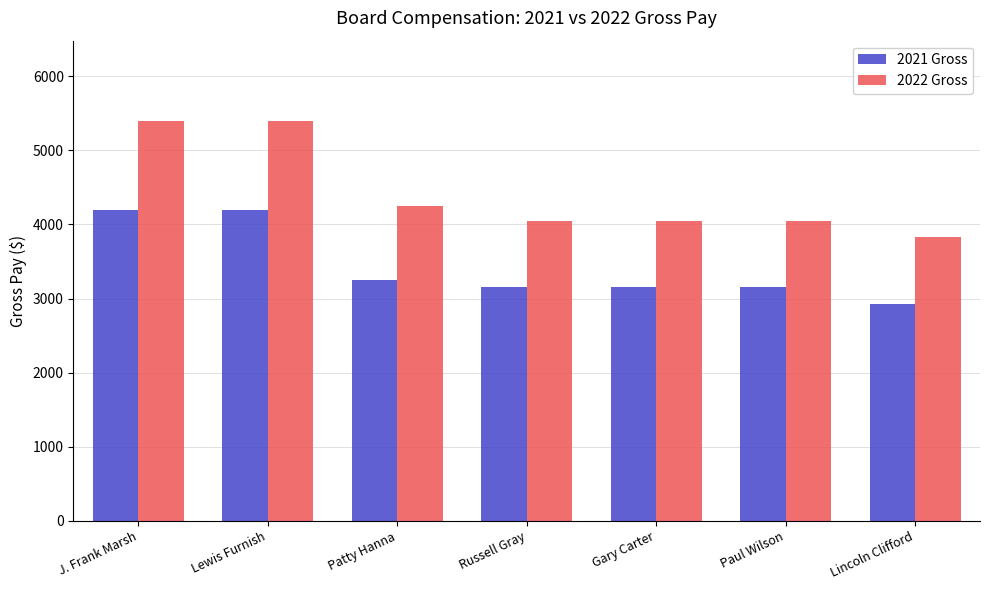

What is the label of the 2nd bar from the left?

Lewis Furnish